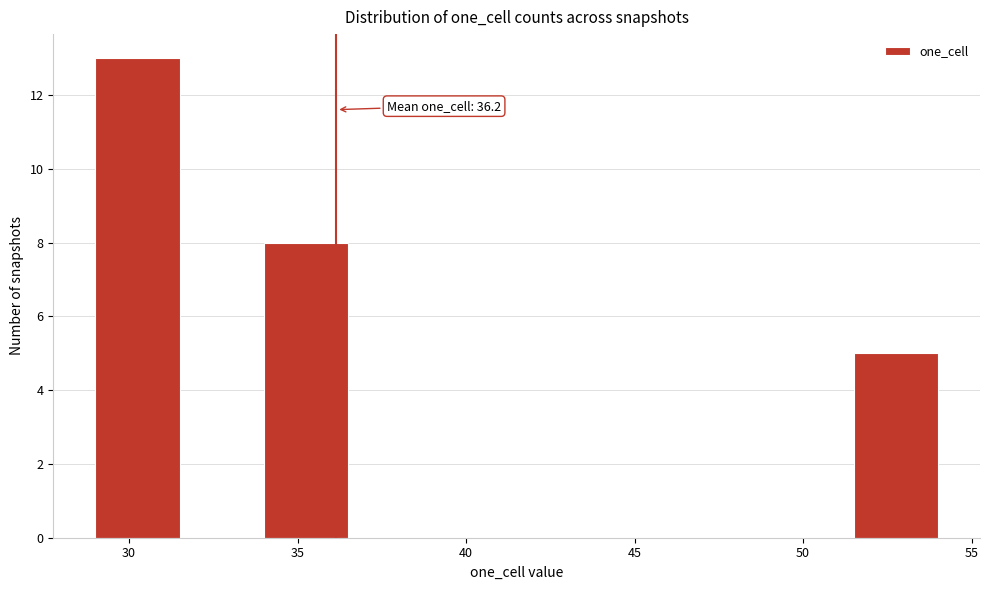

Over which range of the x-axis is the bar tallest?

29.0 to 31.5